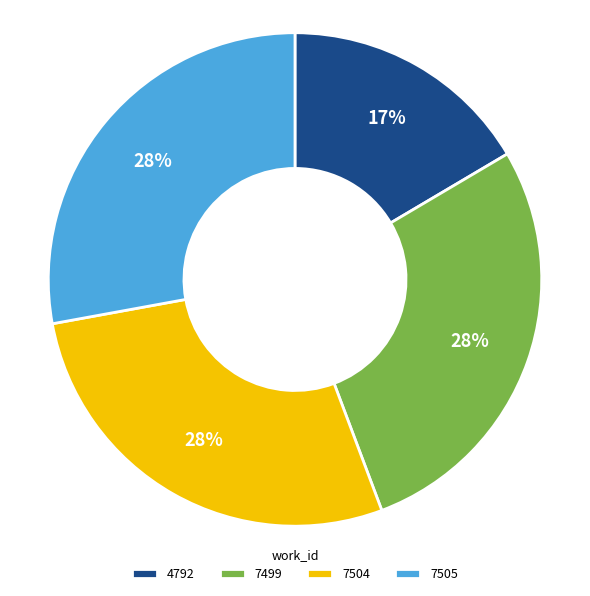

Do 4792 and 7499 together represent more than half of the pie?

No